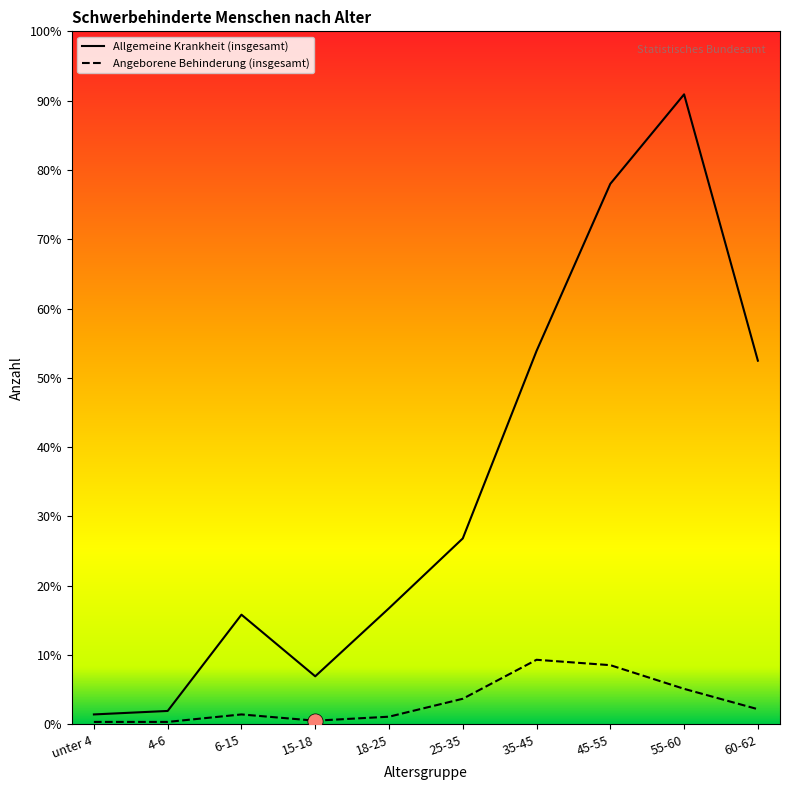

Is the value of Allgemeine Krankheit (insgesamt) at 55-60 greater than the value of Angeborene Behinderung (insgesamt) at 18-25?

Yes